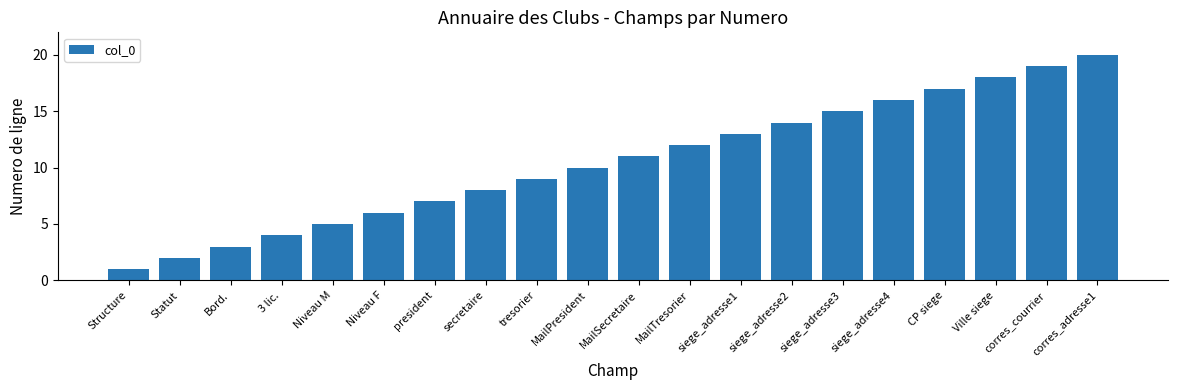

At which category does the chart reach its peak across all series?

corres_adresse1